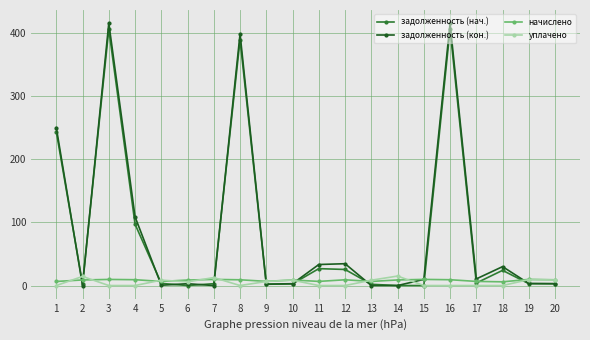

Where is the first local minimum for задолженность (кон.)?

2